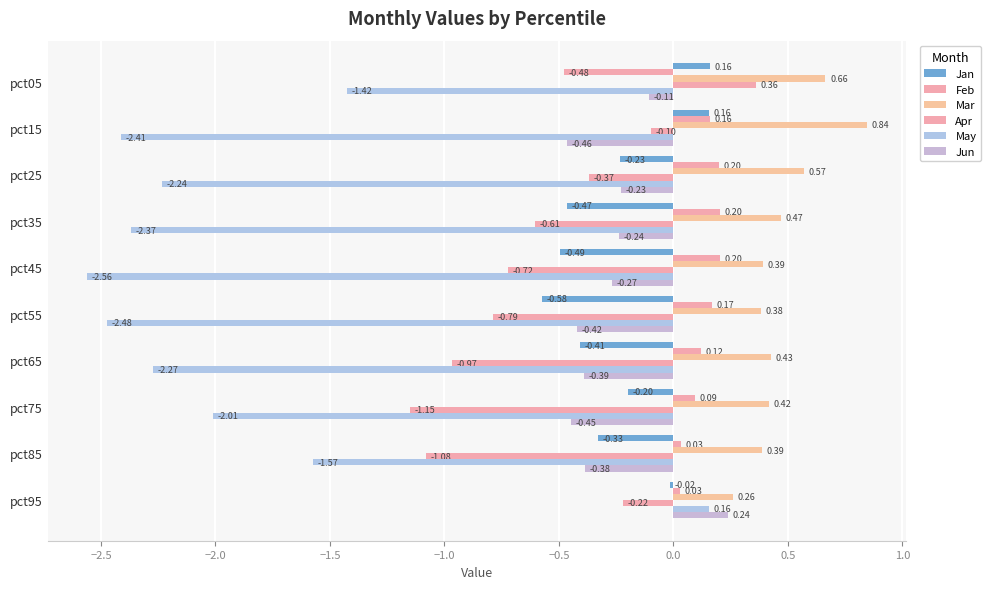

Rank the series by their maximum value, from highest to lowest.

Mar, Apr, Jun, Feb, Jan, May